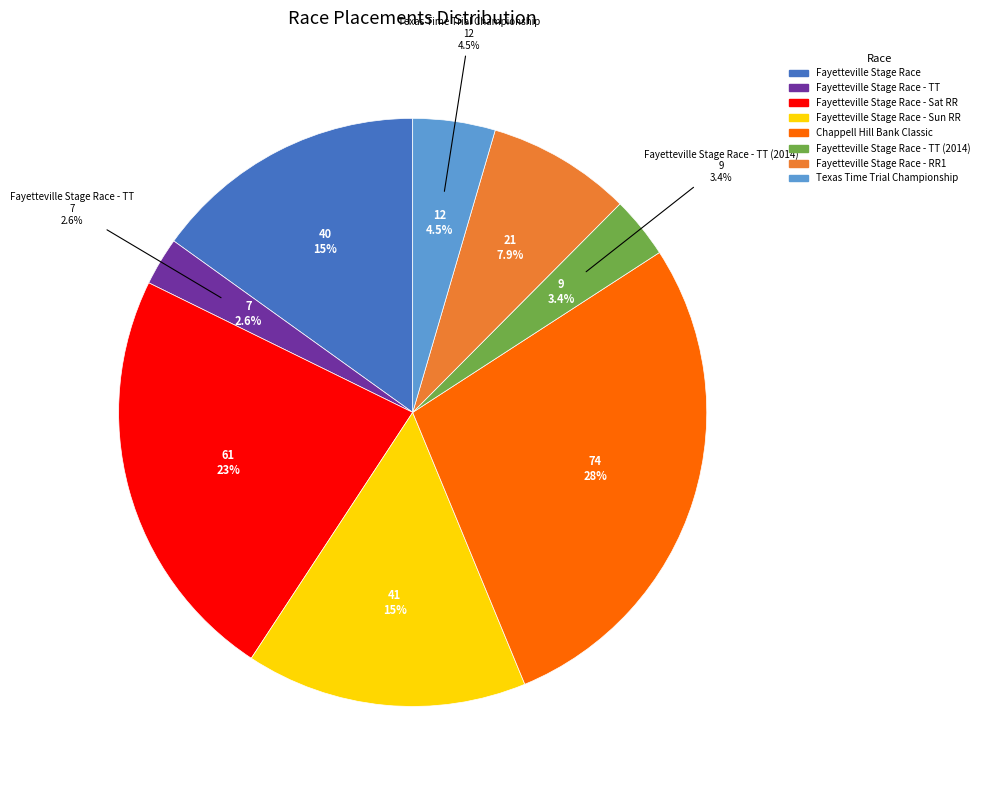

How many segments does this pie chart have?

8